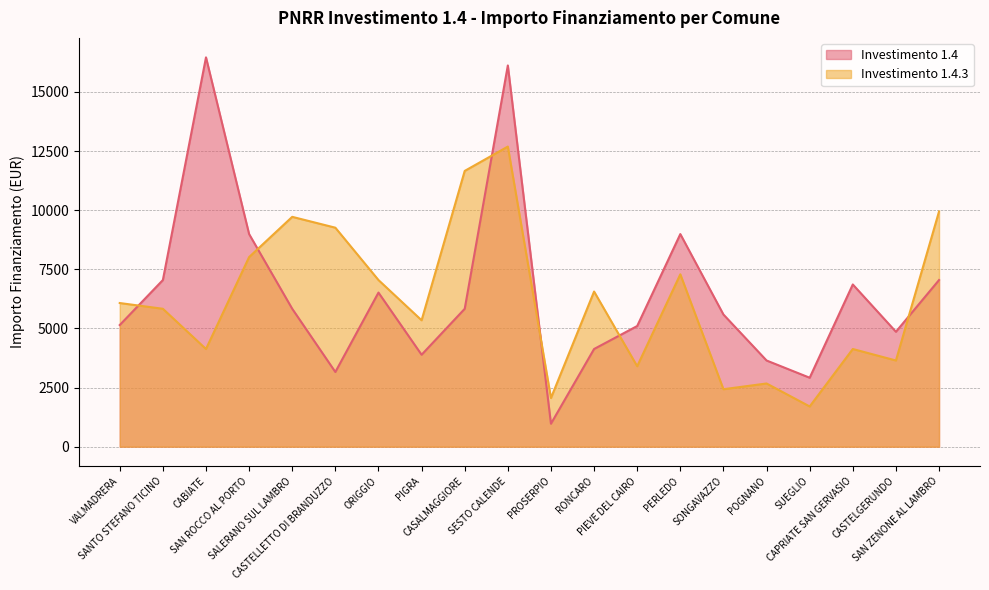

Is the value of Investimento 1.4 at PIGRA greater than the value of Investimento 1.4.3 at CASALMAGGIORE?

No